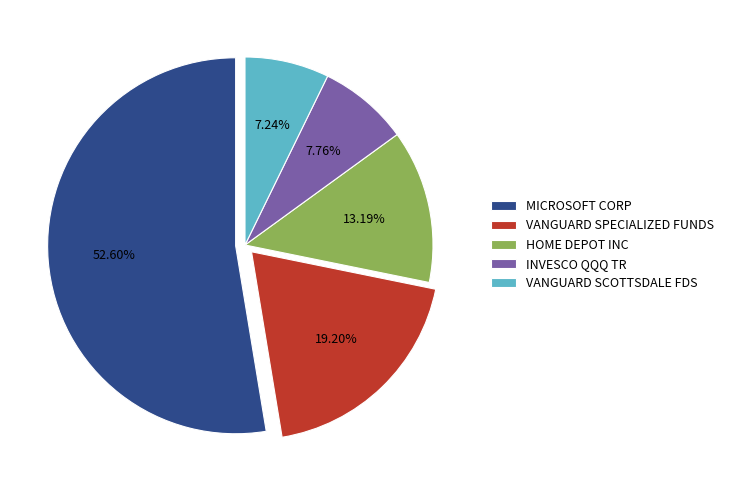

Which slice represents more than half of the pie?

MICROSOFT CORP